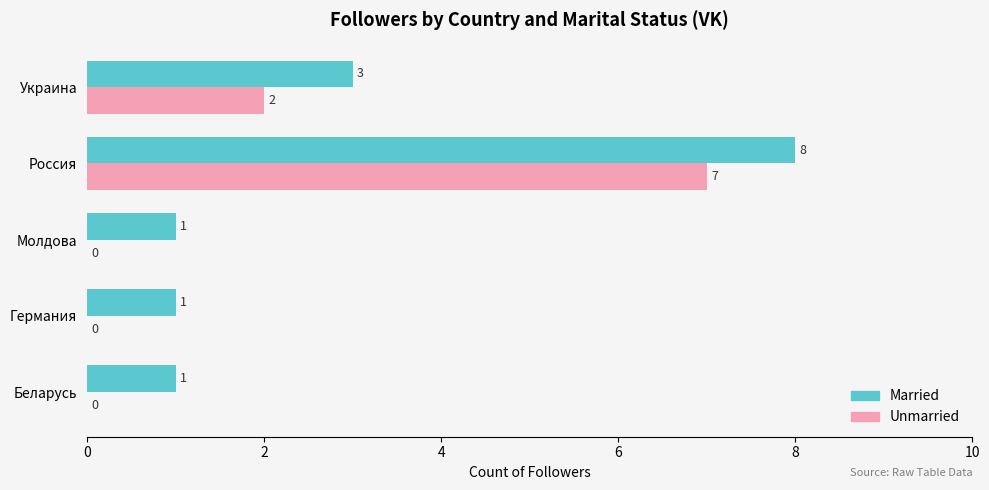

At which category is the sum across all series the highest?

Россия